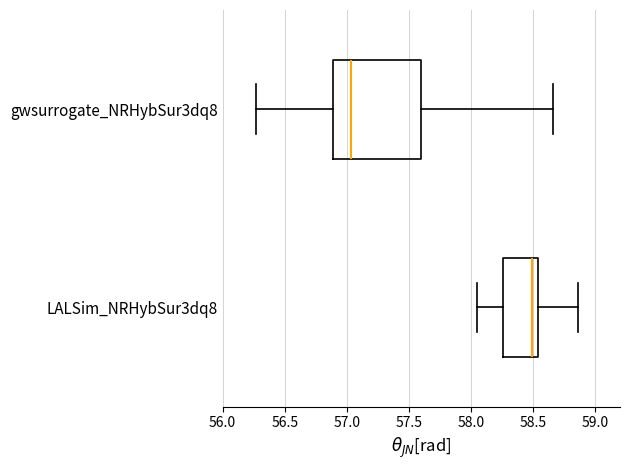

Which box is the widest, from its left edge to its right edge?

gwsurrogate_NRHybSur3dq8